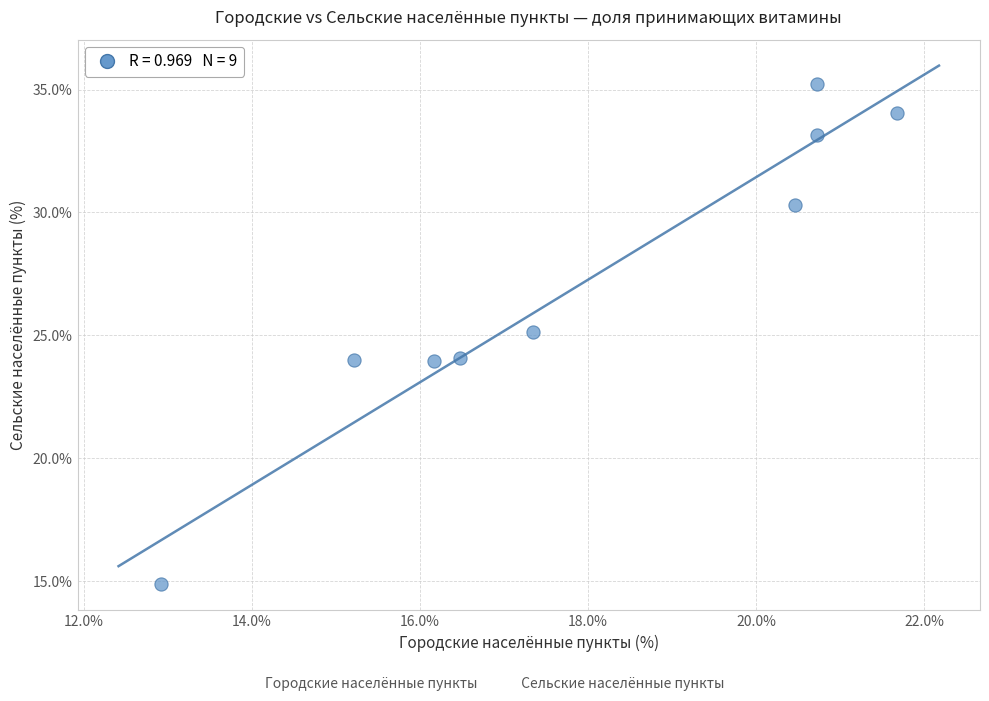

What is the average Y value?

27.2